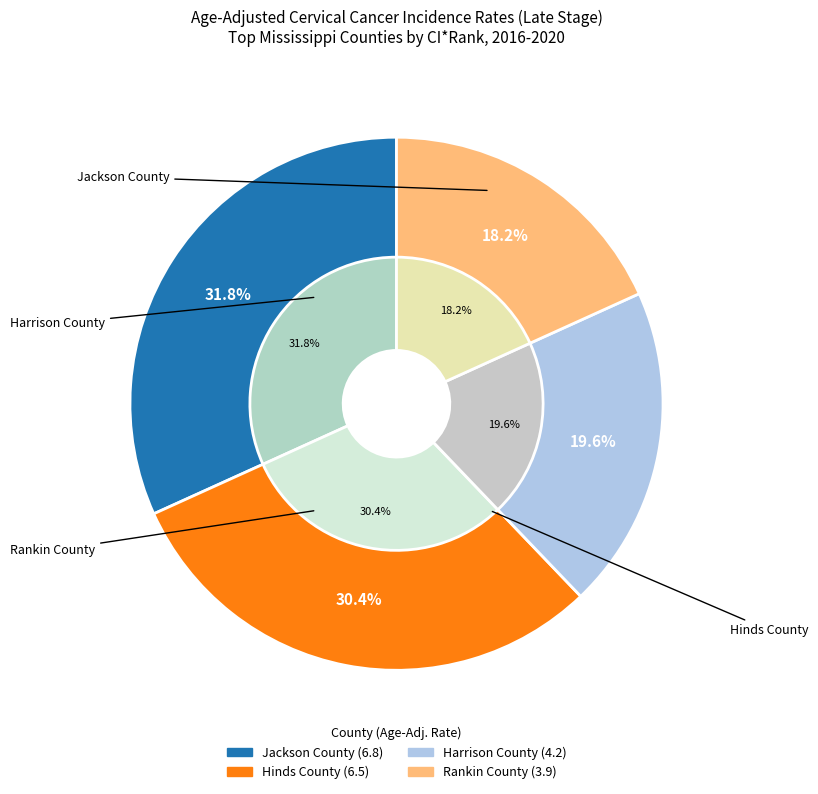

Which slice is the smallest?

Rankin County